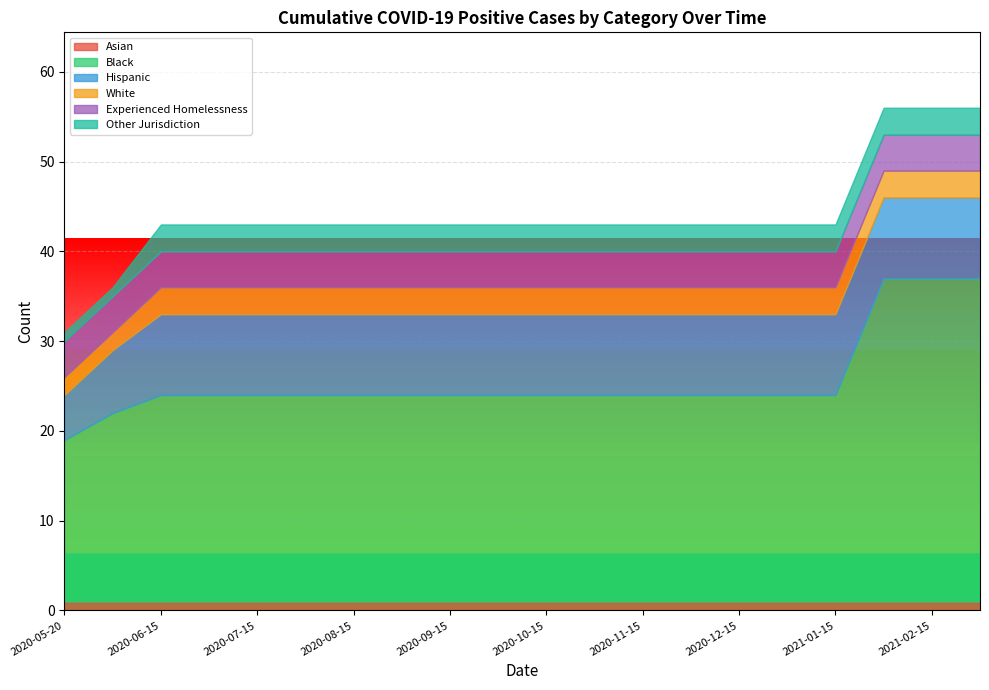

Which label corresponds to the smallest value in the chart?

2020-05-20